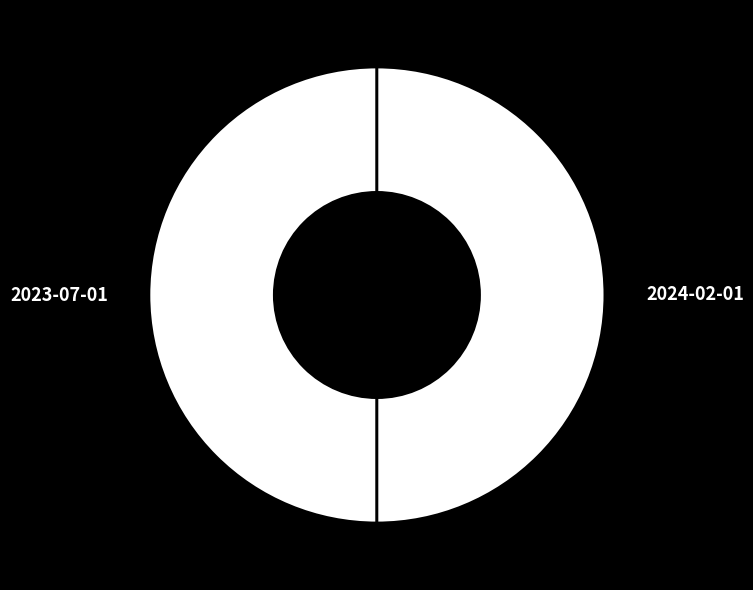

Do 2024-02-01 and 2023-07-01 together represent more than half of the pie?

Yes